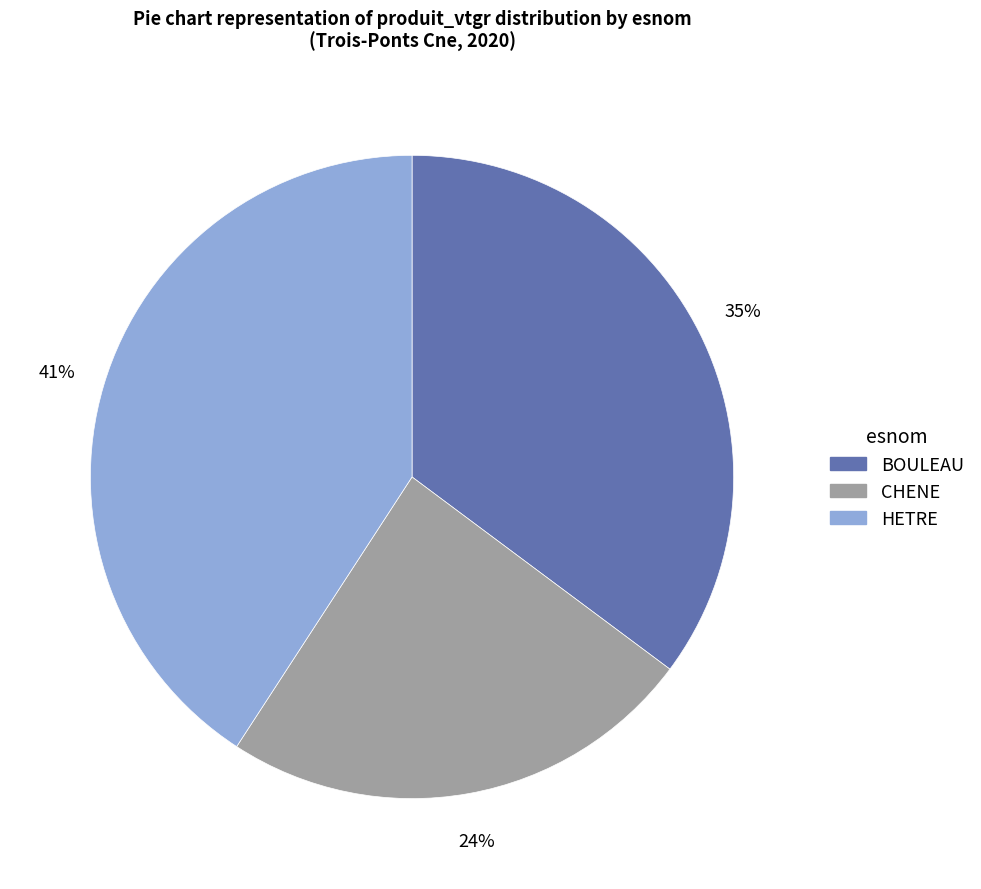

To the nearest percent, what percentage of the pie is BOULEAU?

35%